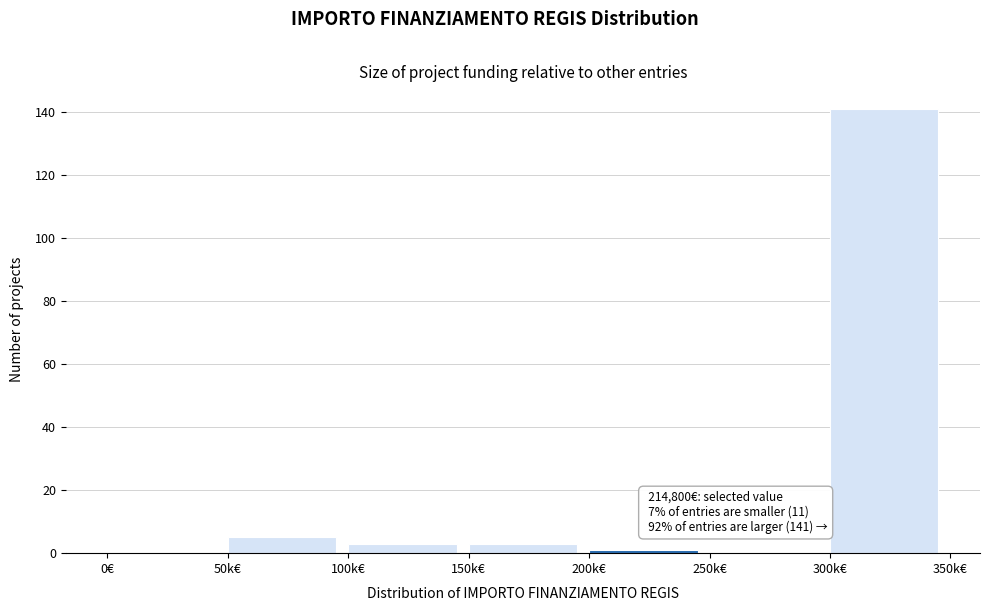

Reading left to right, what are all the values shown in this chart?

0€=0	50k€=5	100k€=3	150k€=3	200k€=1	250k€=0	300k€=141